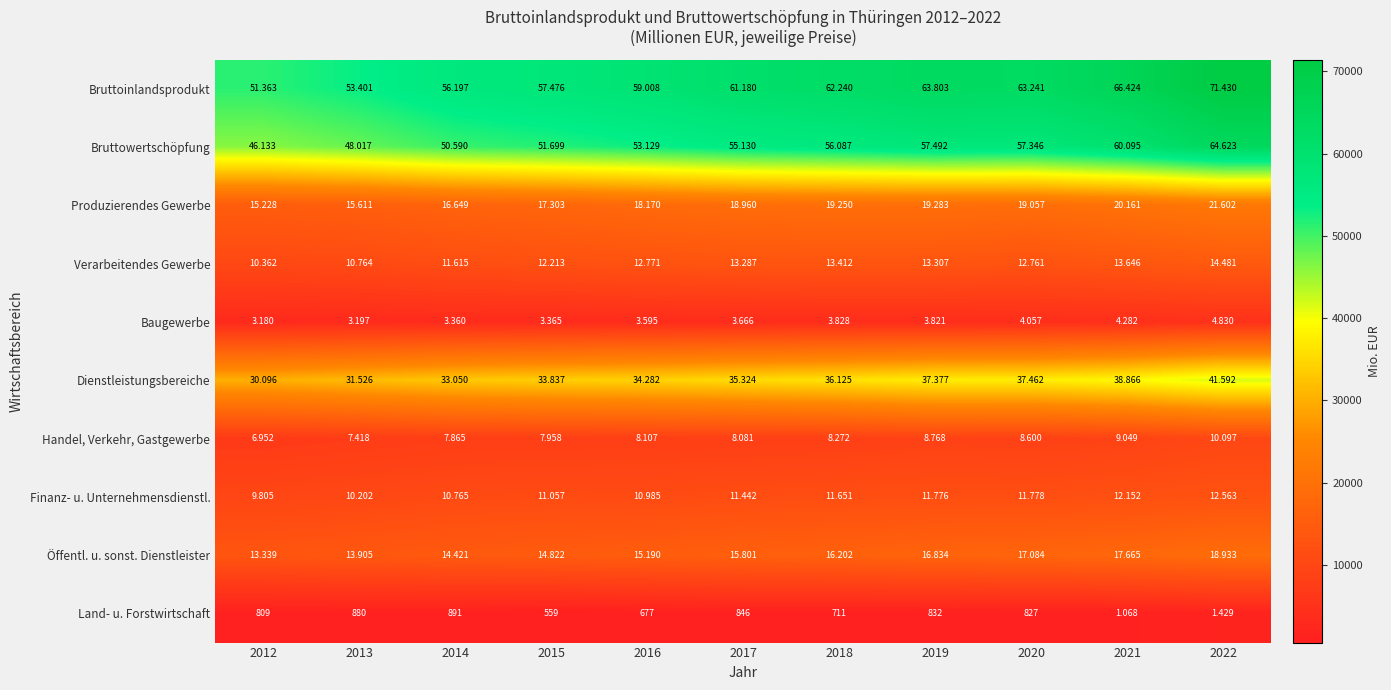

What is the total value across all series at 2012?

187267